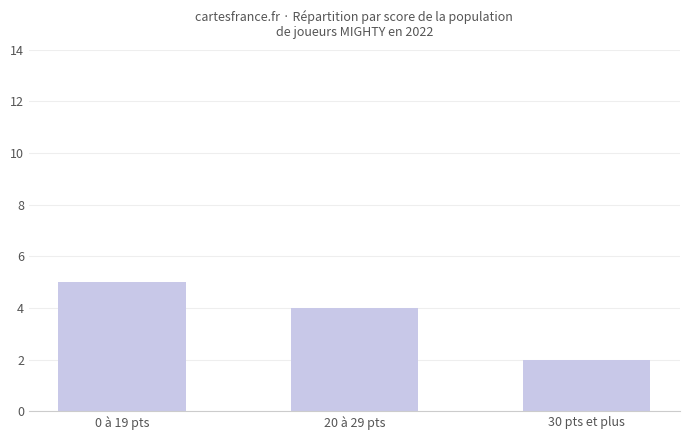

What is the label of the 3rd bar from the right?

0 à 19 pts